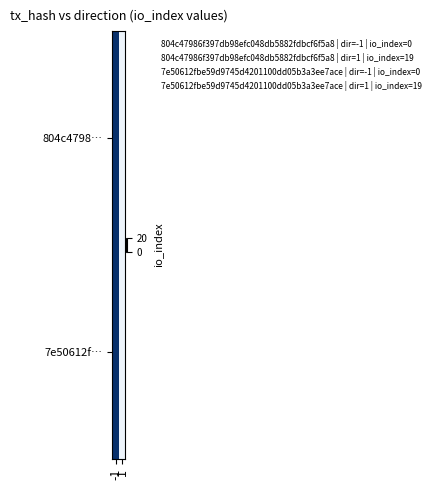

Rank the series by their maximum value, from highest to lowest.

804c4798…, 7e50612f…